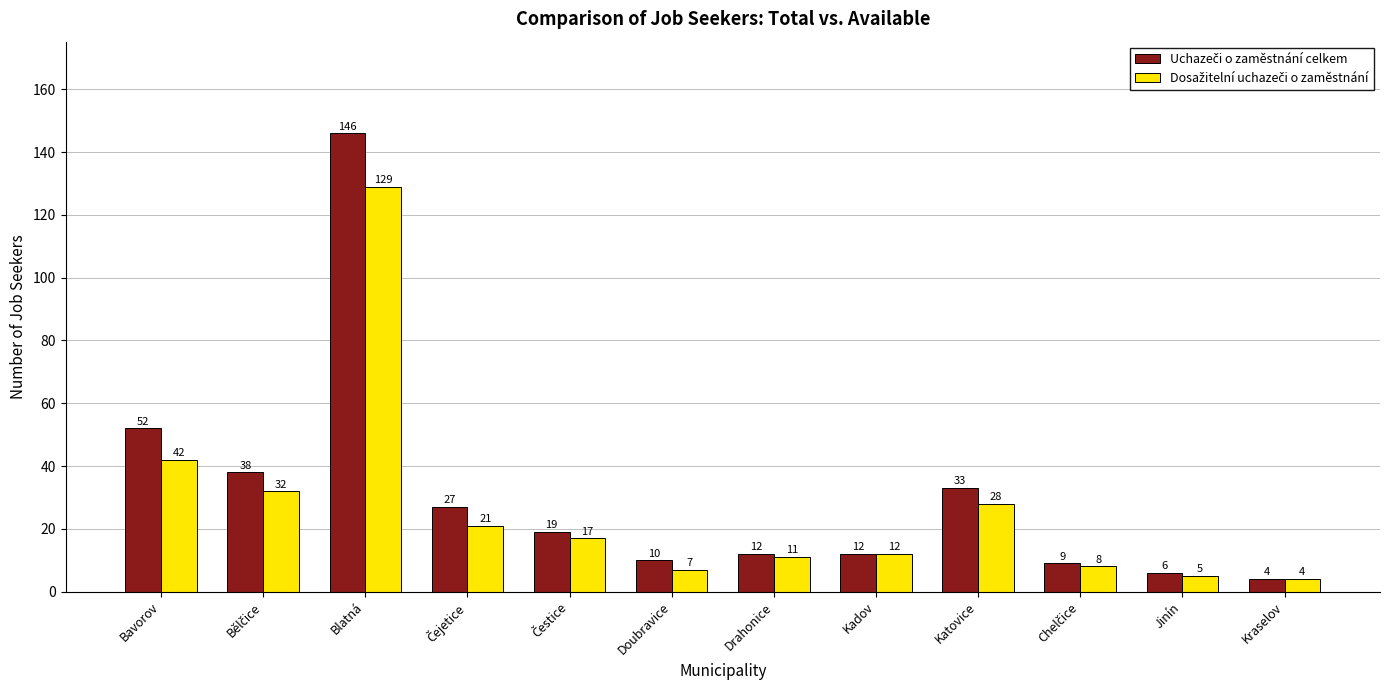

At which category is the sum across all series the highest?

Blatná